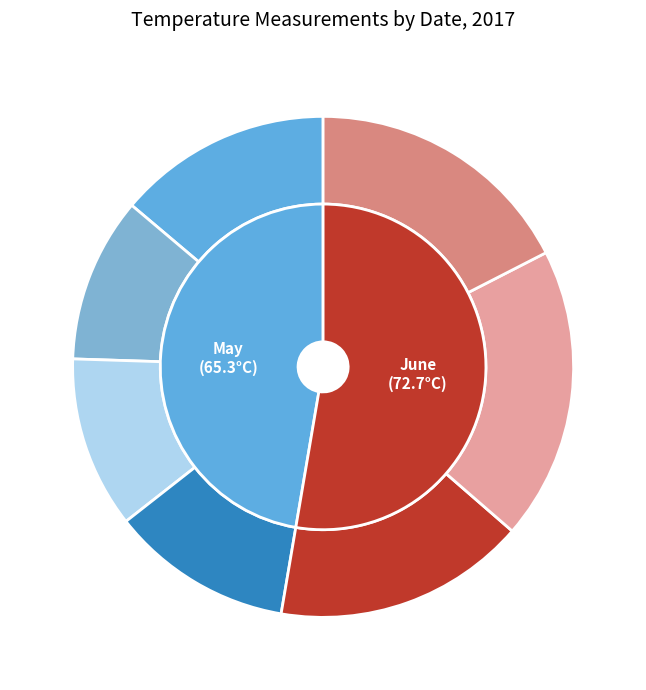

True or false: 05/25 accounts for 24% of the total.

False